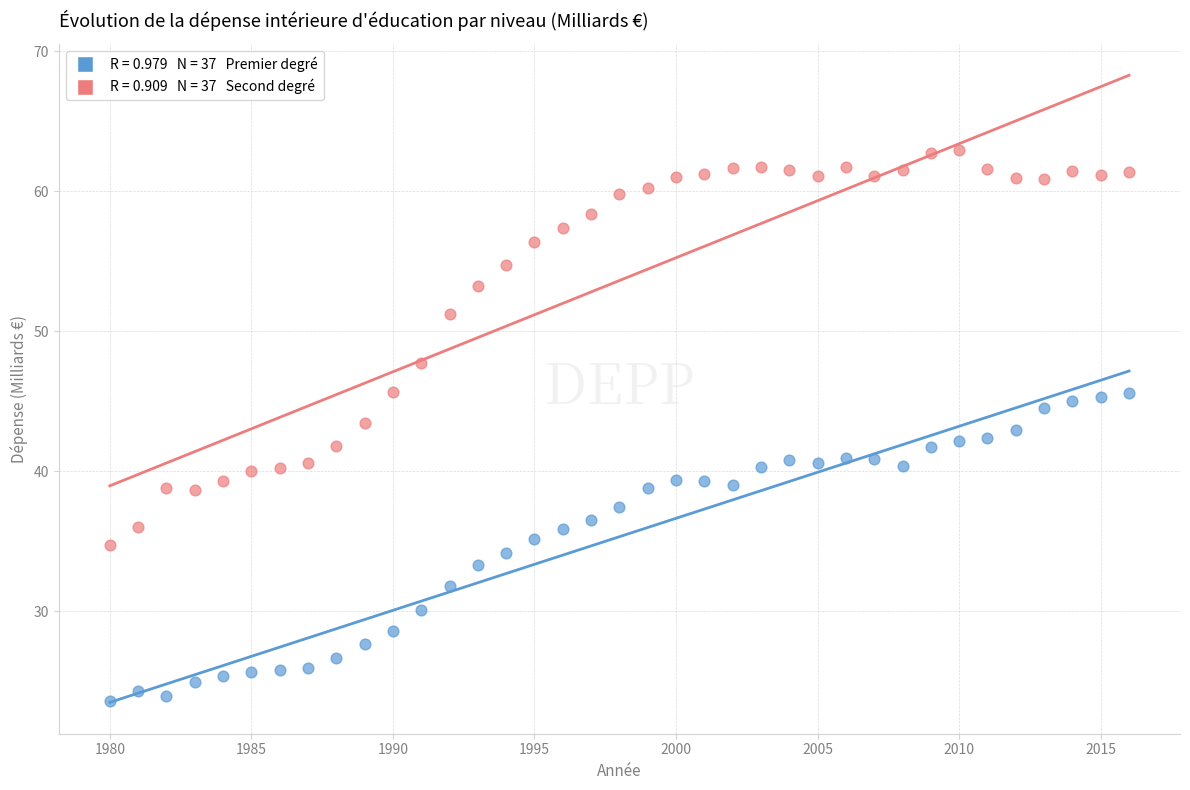

Across all data points, what is the range of Y values (max minus min)?

39.3